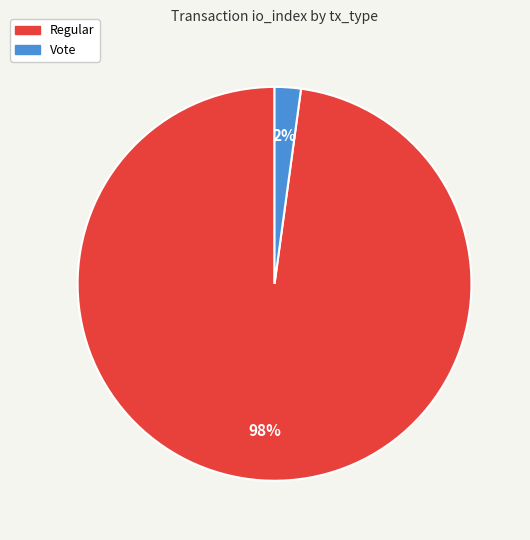

Rank the categories by value from lowest to highest.

Vote, Regular